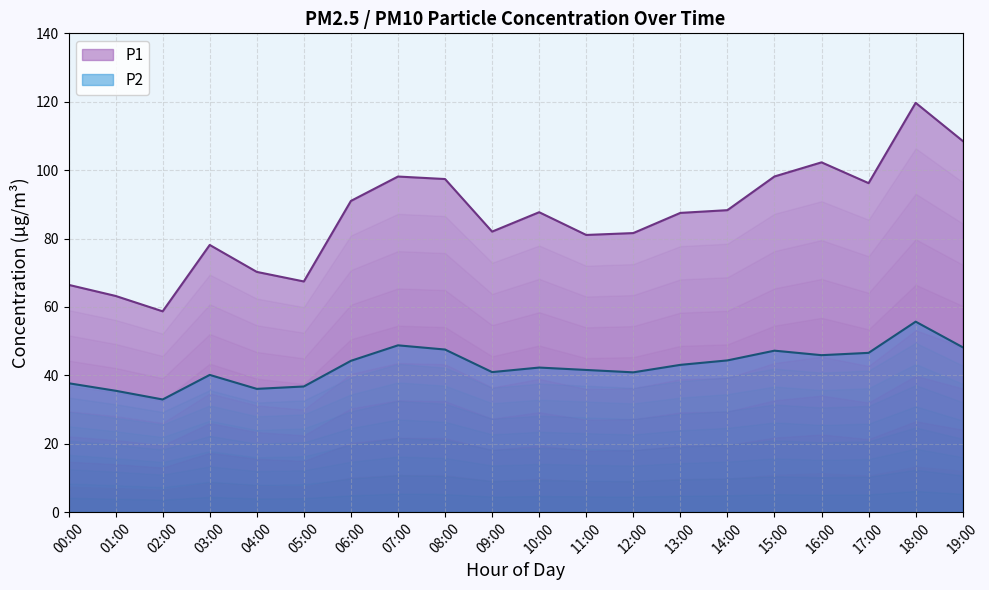

True or false: P1 and P2 cross at least once.

False